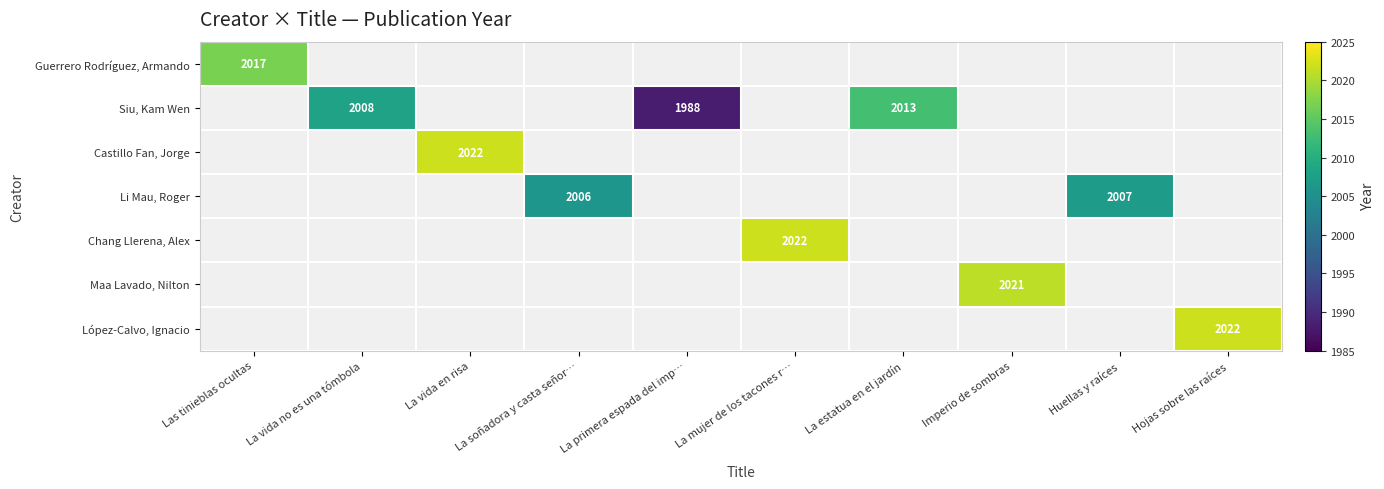

How many values in Li Mau, Roger are above zero?

2